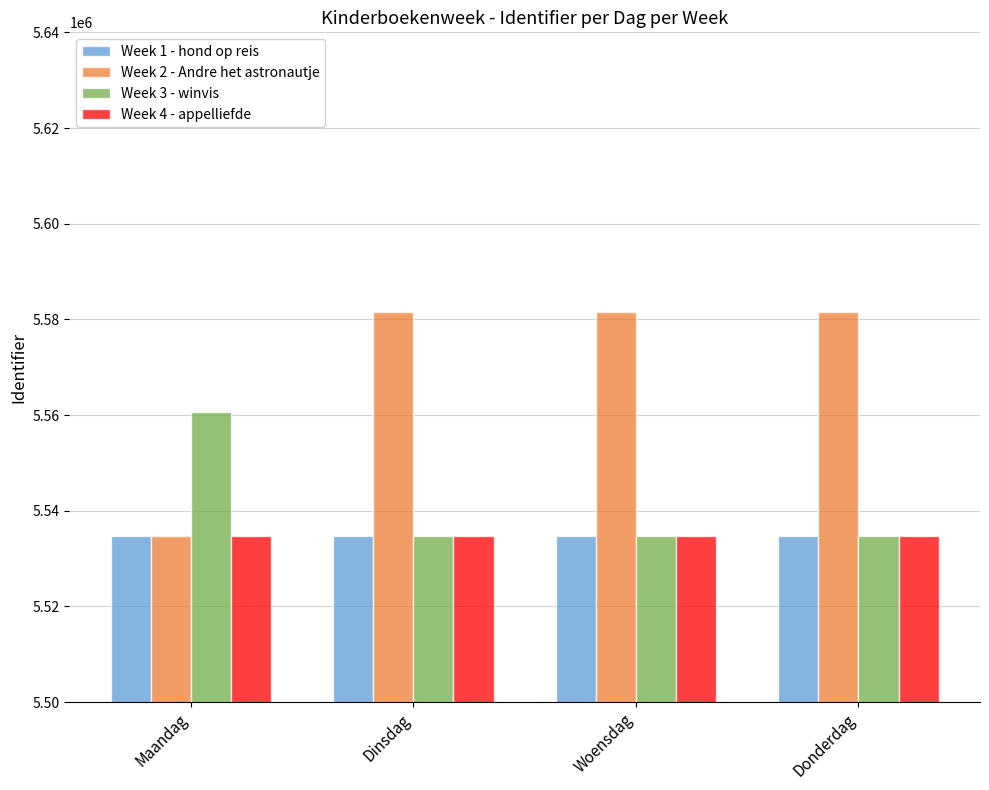

What is the total value across all series at Woensdag?

22185773